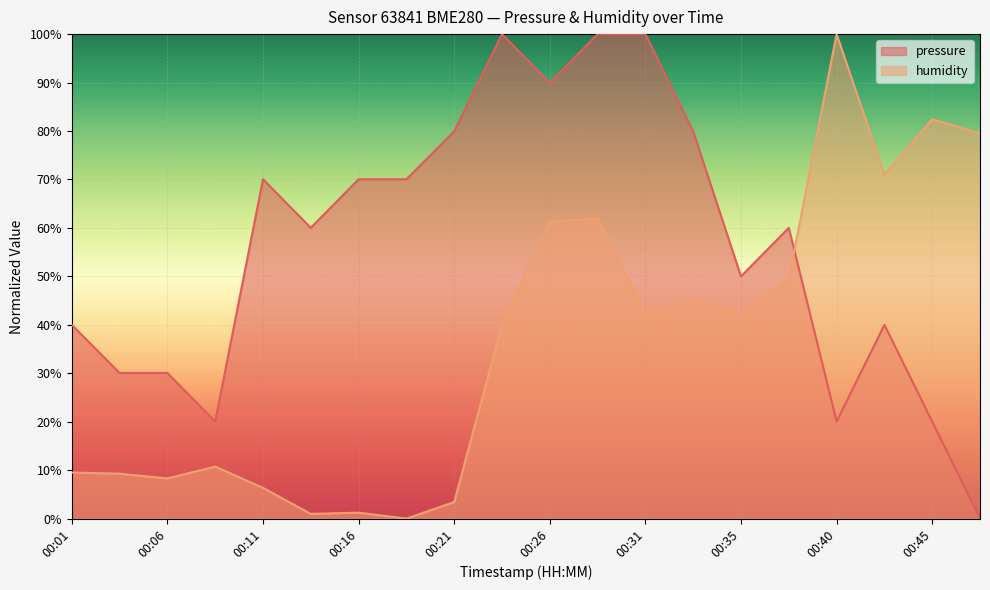

Count the number of categories in the chart.

20